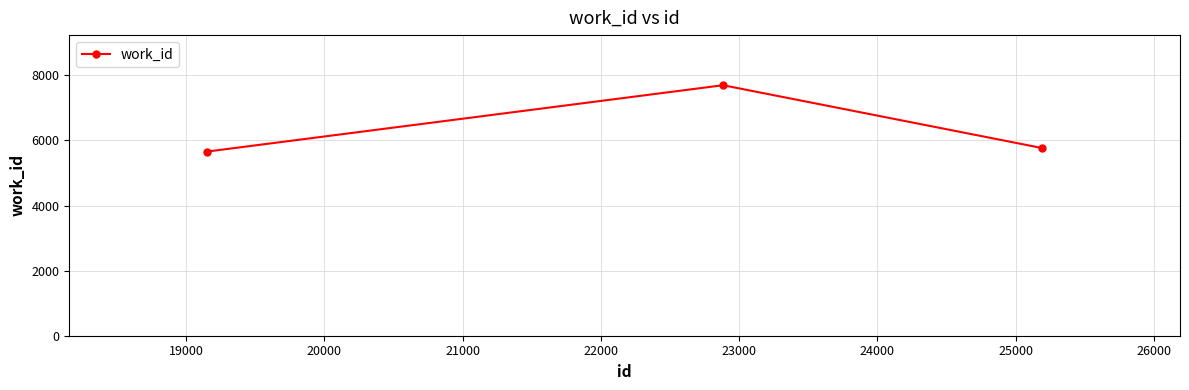

What is the smallest value displayed?

5658